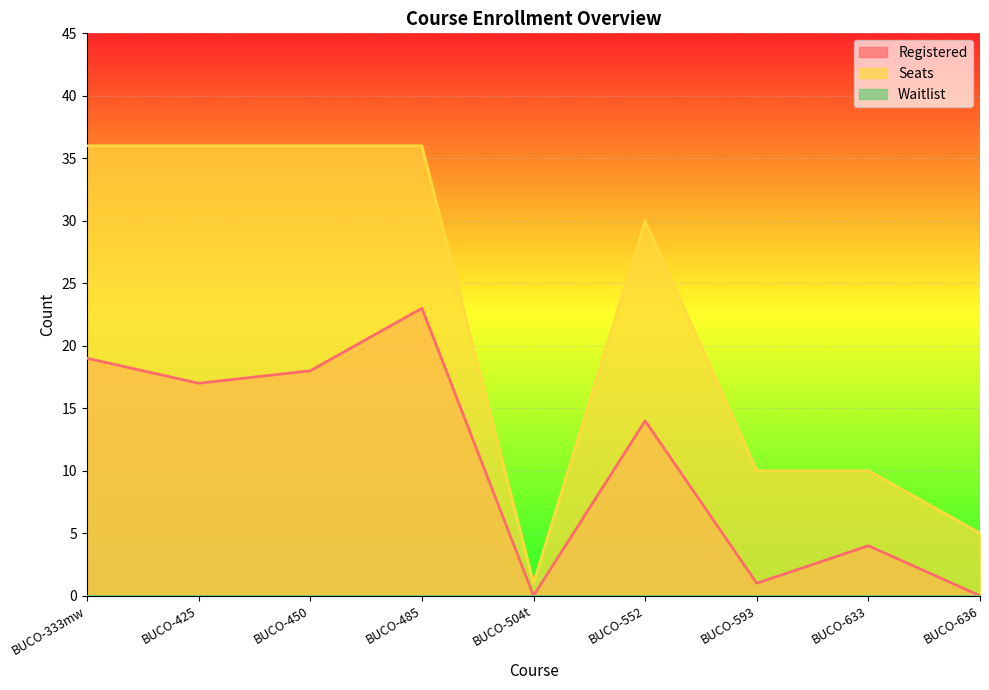

Reading left to right, what are all the values shown in this chart?

Registered: BUCO-333mw=19	BUCO-425=17	BUCO-450=18	BUCO-485=23	BUCO-504t=0	BUCO-552=14	BUCO-593=1	BUCO-633=4	BUCO-636=0
Seats: BUCO-333mw=36	BUCO-425=36	BUCO-450=36	BUCO-485=36	BUCO-504t=1	BUCO-552=30	BUCO-593=10	BUCO-633=10	BUCO-636=5